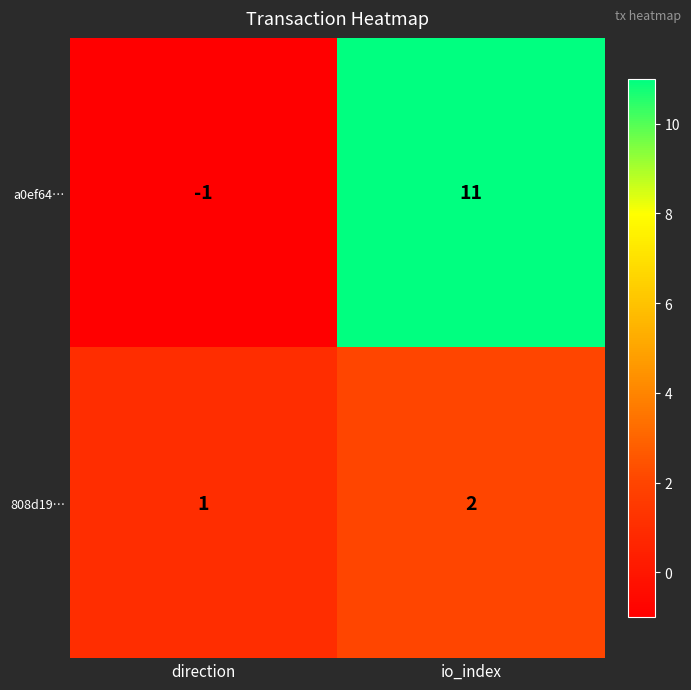

What is the difference between the maximum and minimum values in the a0ef64… series?

12